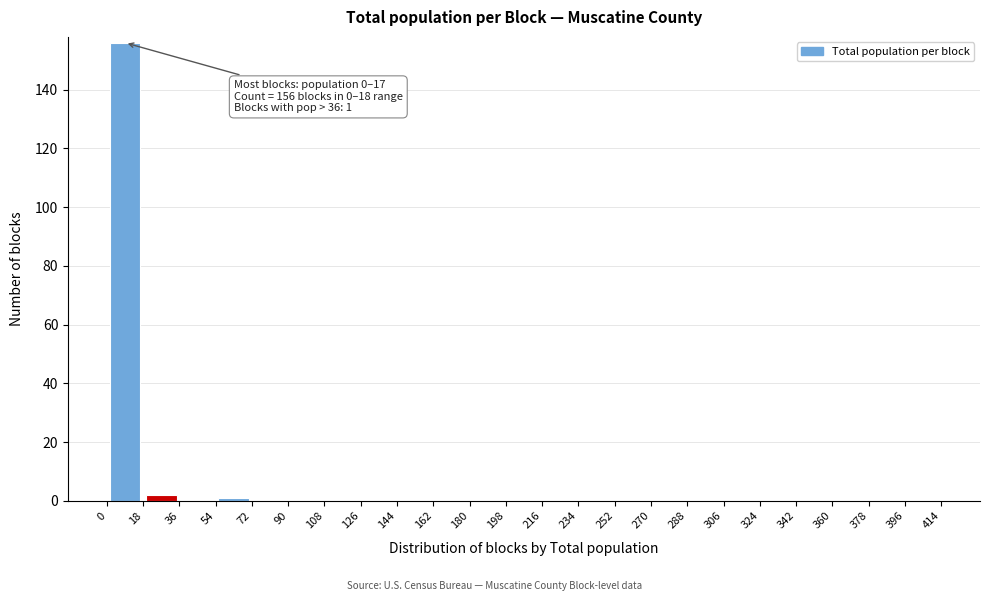

Which range on the x-axis has the tallest bar?

0 to 18